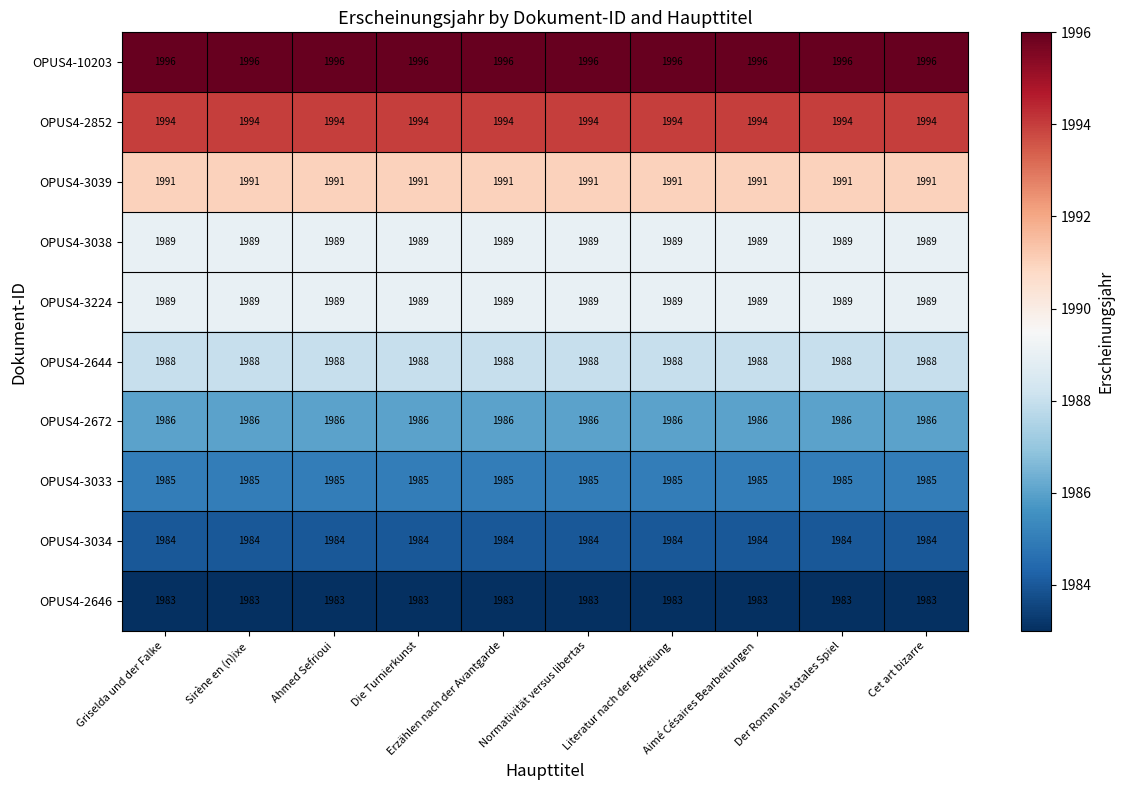

How many distinct data groups are displayed?

10